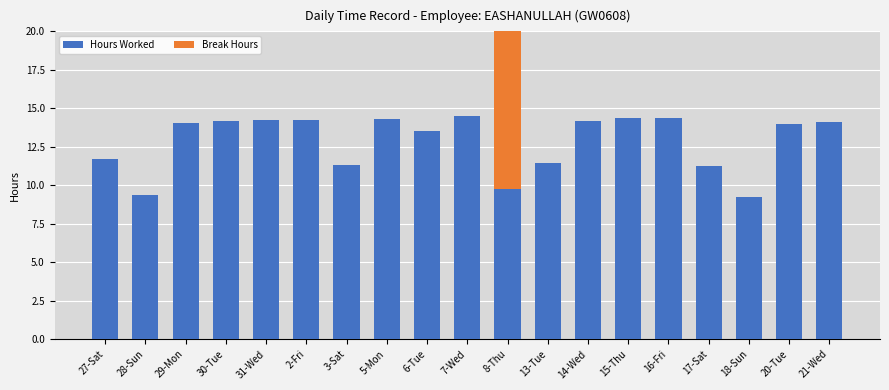

Reading right to left, transcribe all the data shown in this chart.

Hours Worked: 21-Wed=14.1	20-Tue=14.0	18-Sun=9.3	17-Sat=11.2	16-Fri=14.3	15-Thu=14.3	14-Wed=14.2	13-Tue=11.5	8-Thu=9.8	7-Wed=14.5	6-Tue=13.5	5-Mon=14.3	3-Sat=11.3	2-Fri=14.2	31-Wed=14.3	30-Tue=14.2	29-Mon=14.1	28-Sun=9.4	27-Sat=11.7
Break Hours: 21-Wed=0.0	20-Tue=0.0	18-Sun=0.0	17-Sat=0.0	16-Fri=0.0	15-Thu=0.0	14-Wed=0.0	13-Tue=0.0	8-Thu=12.2	7-Wed=0.0	6-Tue=0.0	5-Mon=0.0	3-Sat=0.0	2-Fri=0.0	31-Wed=0.0	30-Tue=0.0	29-Mon=0.0	28-Sun=0.0	27-Sat=0.0